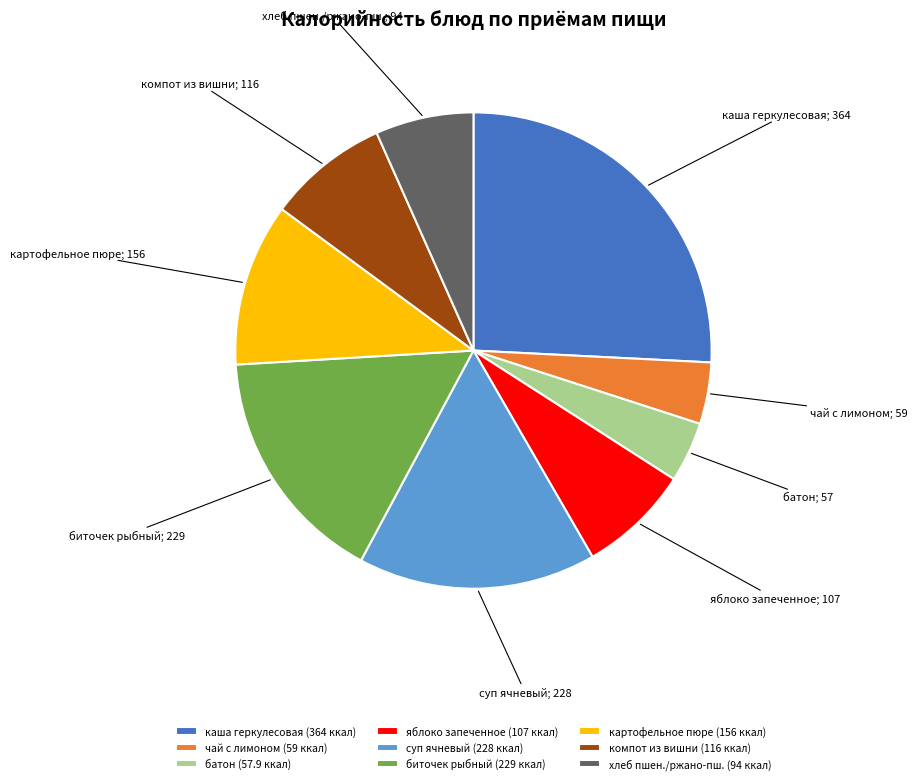

What is the ratio of the value at чай с лимоном (59 ккал) to the value at батон (57.9 ккал)?

1.0